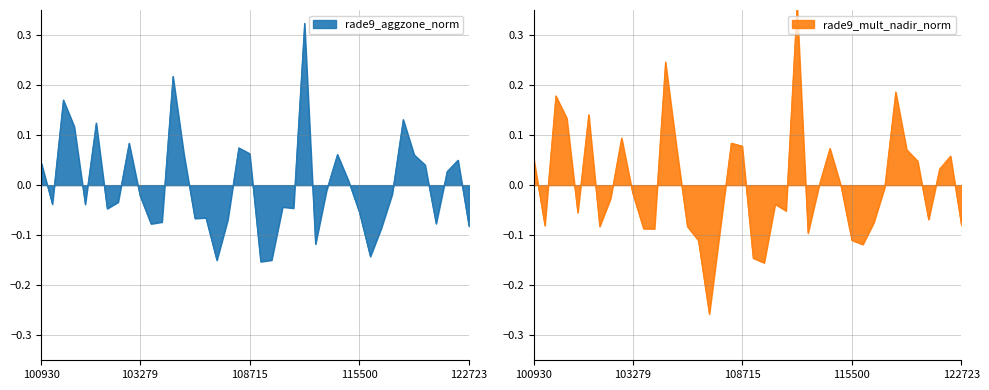

What is the minimum value for rade9_mult_nadir_norm?

-0.3